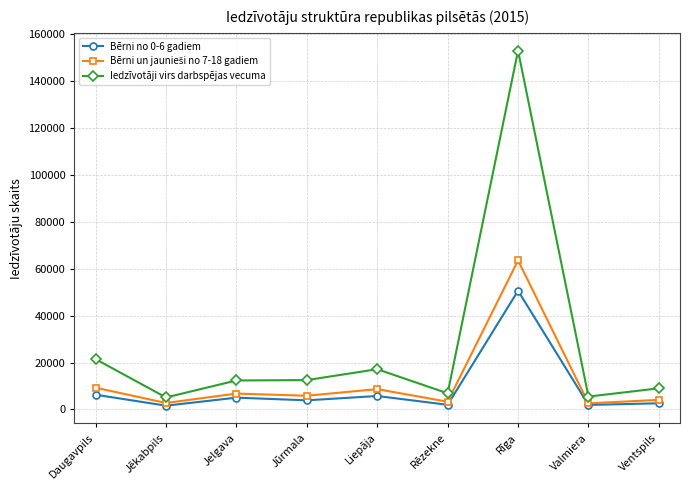

Which series has the widest spread of values?

Iedzīvotāji virs darbspējas vecuma